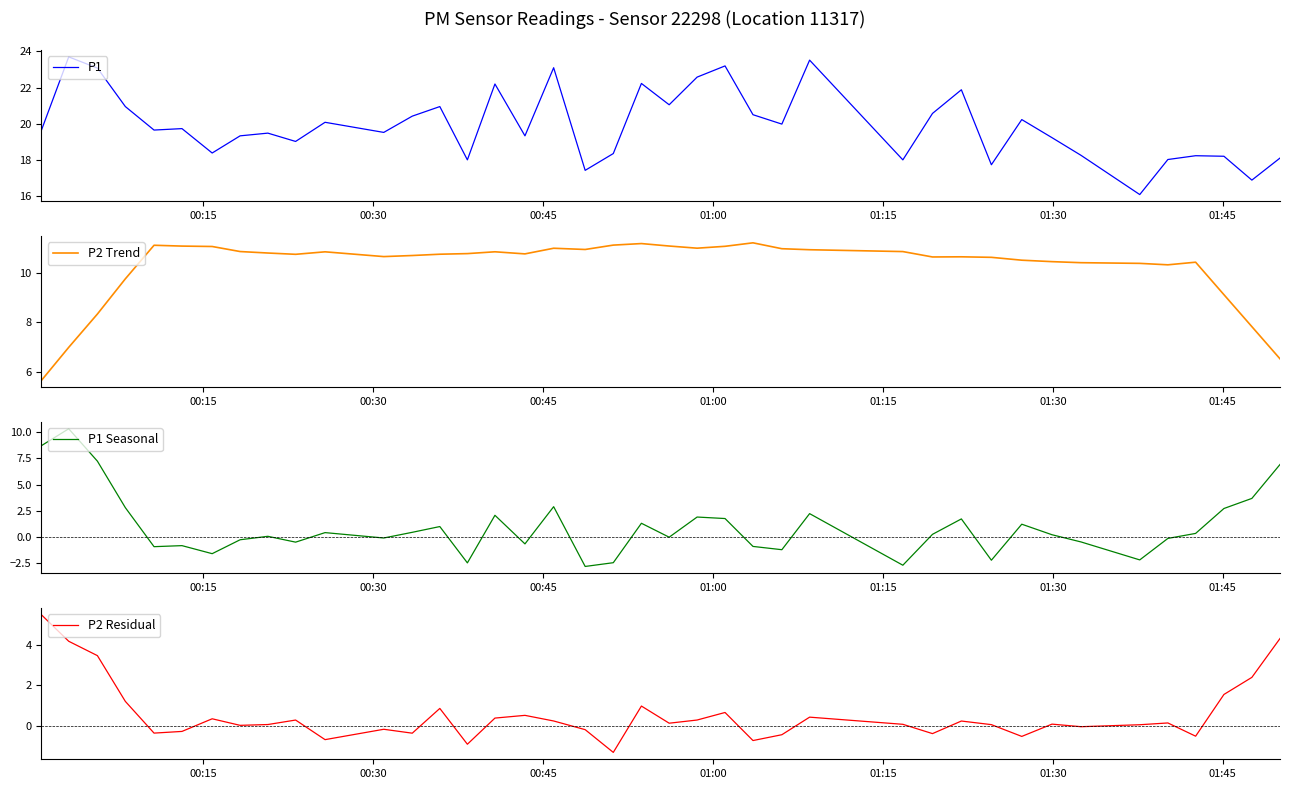

Which series ends up on top after the final intersection of P2 Residual and P1 Seasonal?

P1 Seasonal